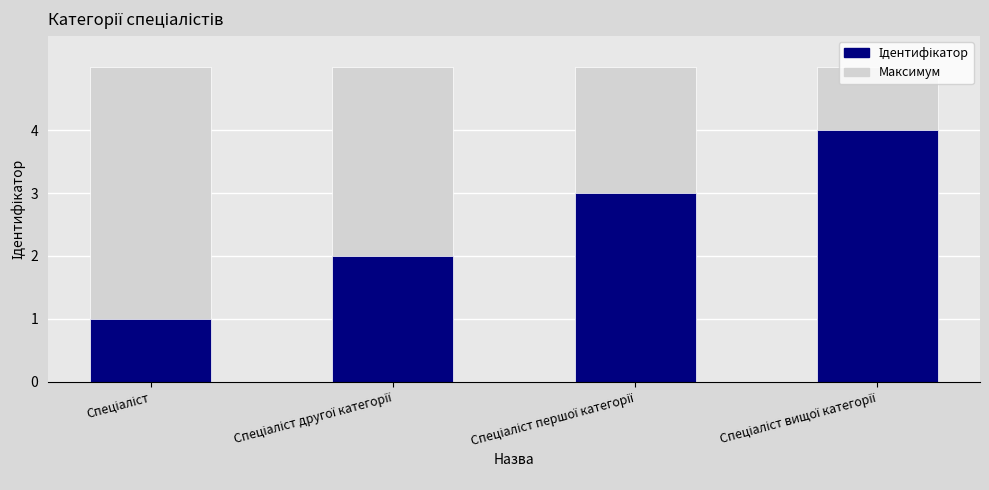

Reading right to left, extract all data points from this chart.

Спеціаліст вищої категорії=4	Спеціаліст першої категорії=3	Спеціаліст другої категорії=2	Спеціаліст=1